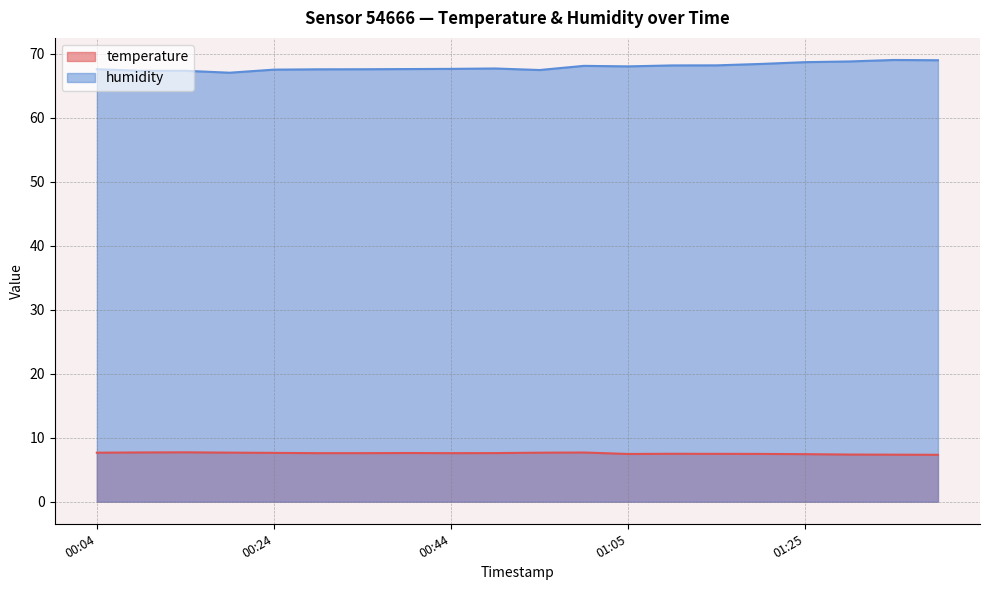

At how many categories does at least one series exceed 56?

20